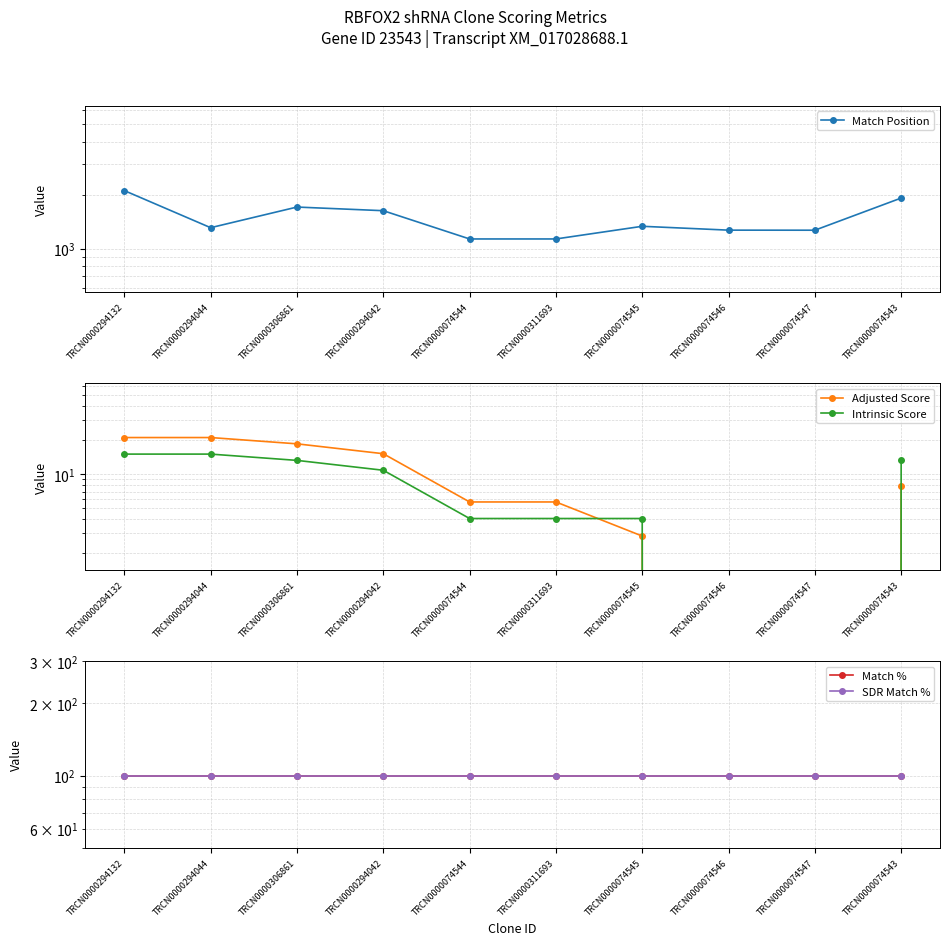

What is the greatest value displayed?

2120.0